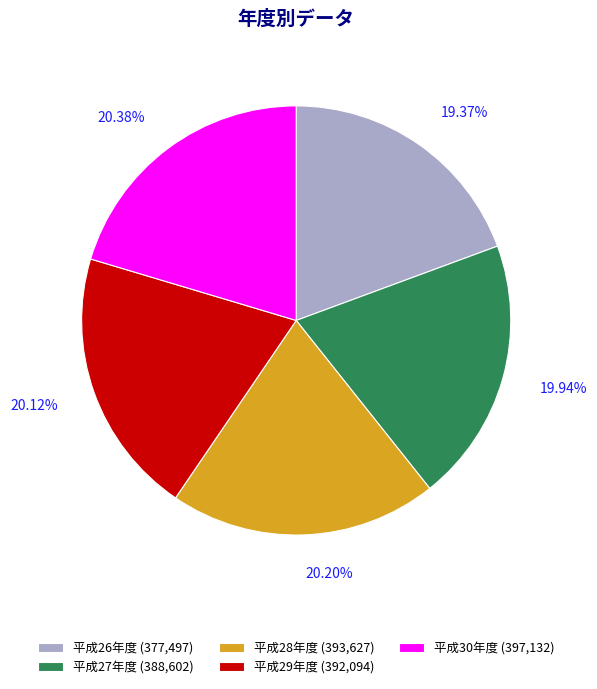

To the nearest percent, what is the average slice percentage?

20%